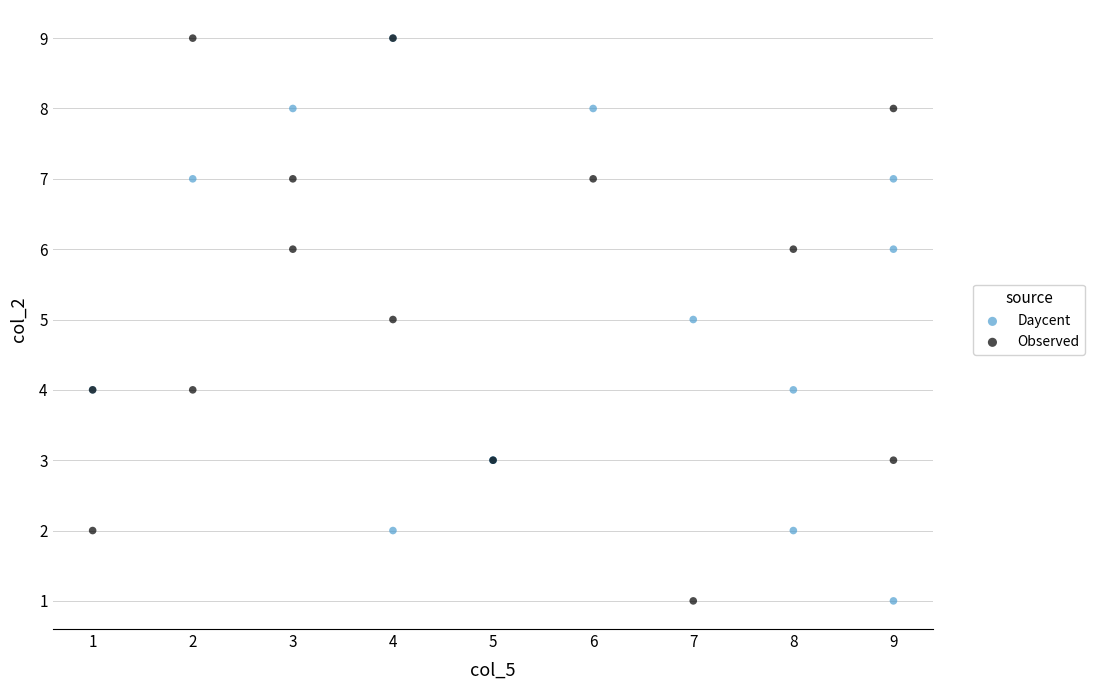

What are all the series names shown in the legend?

Daycent, Observed